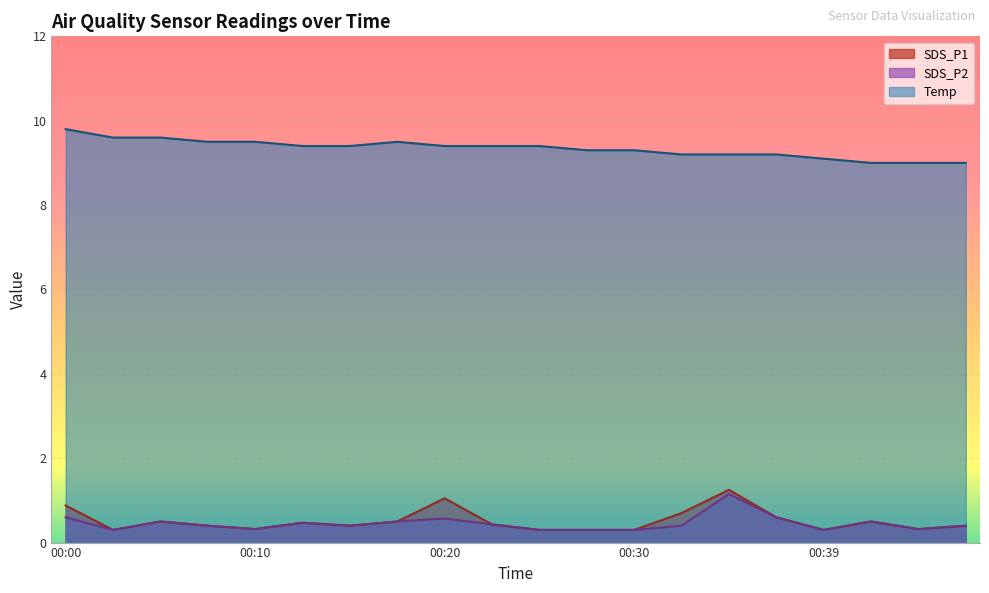

What is the sum of all SDS_P1 values?

10.2